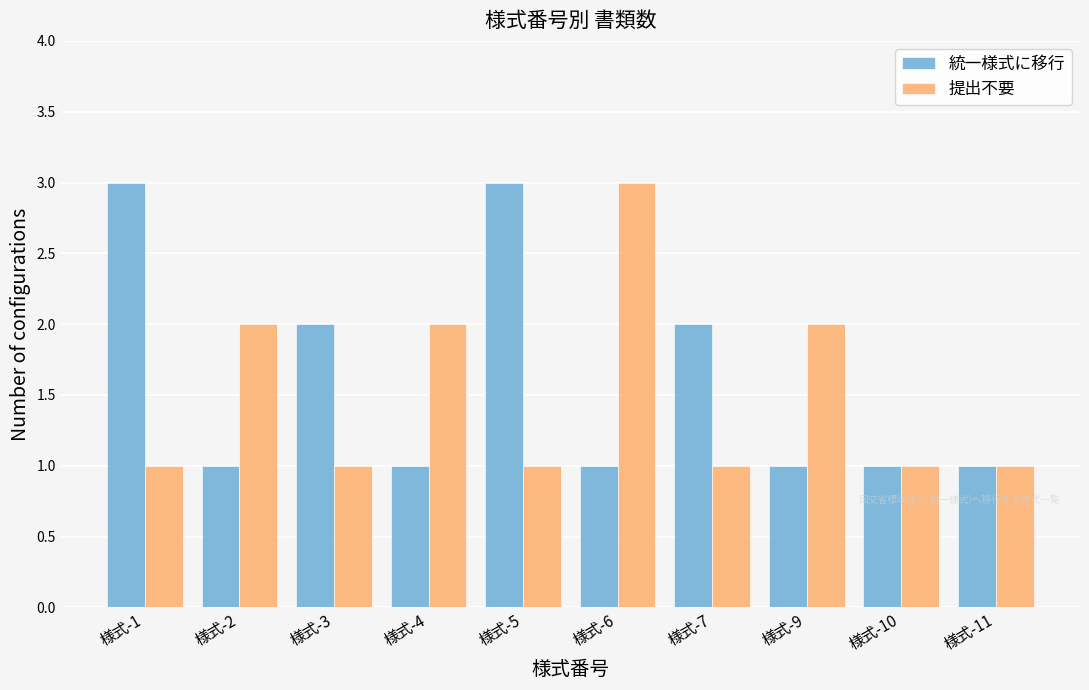

The value of 提出不要 at 様式-6 is 3. True or false?

True